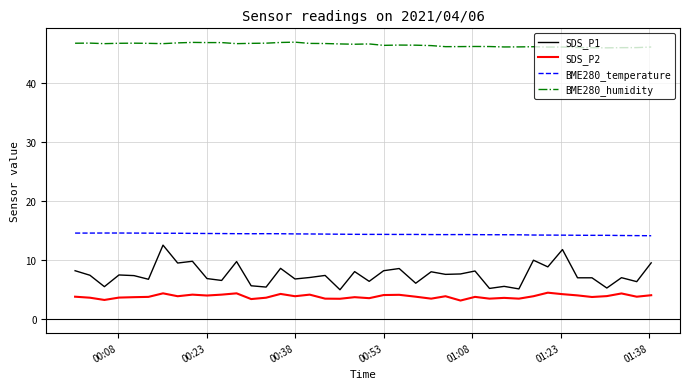

True or false: SDS_P1 and BME280_humidity cross at least once.

False